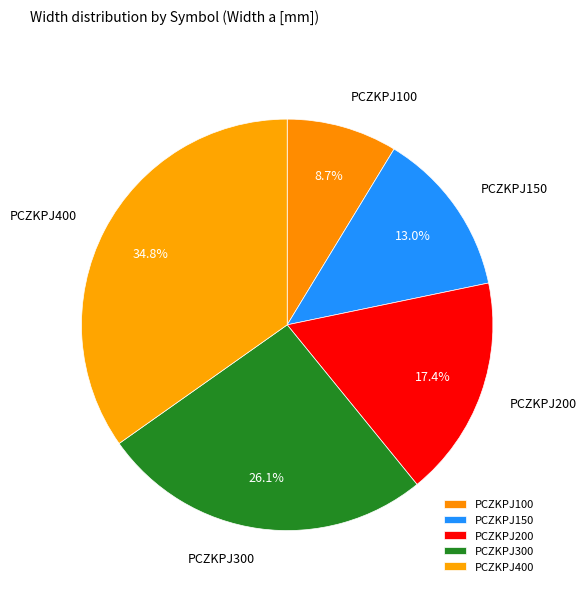

Is there any slice that represents more than half of the pie?

No